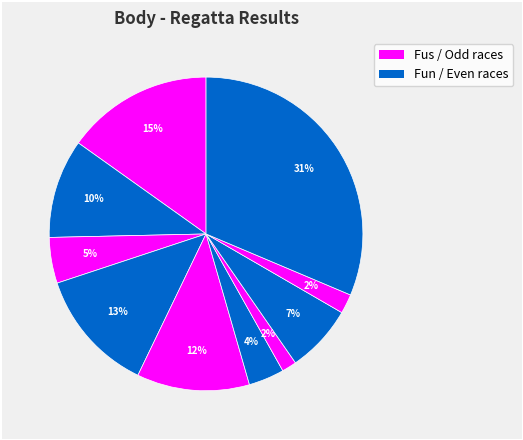

Is there any slice that represents more than half of the pie?

No